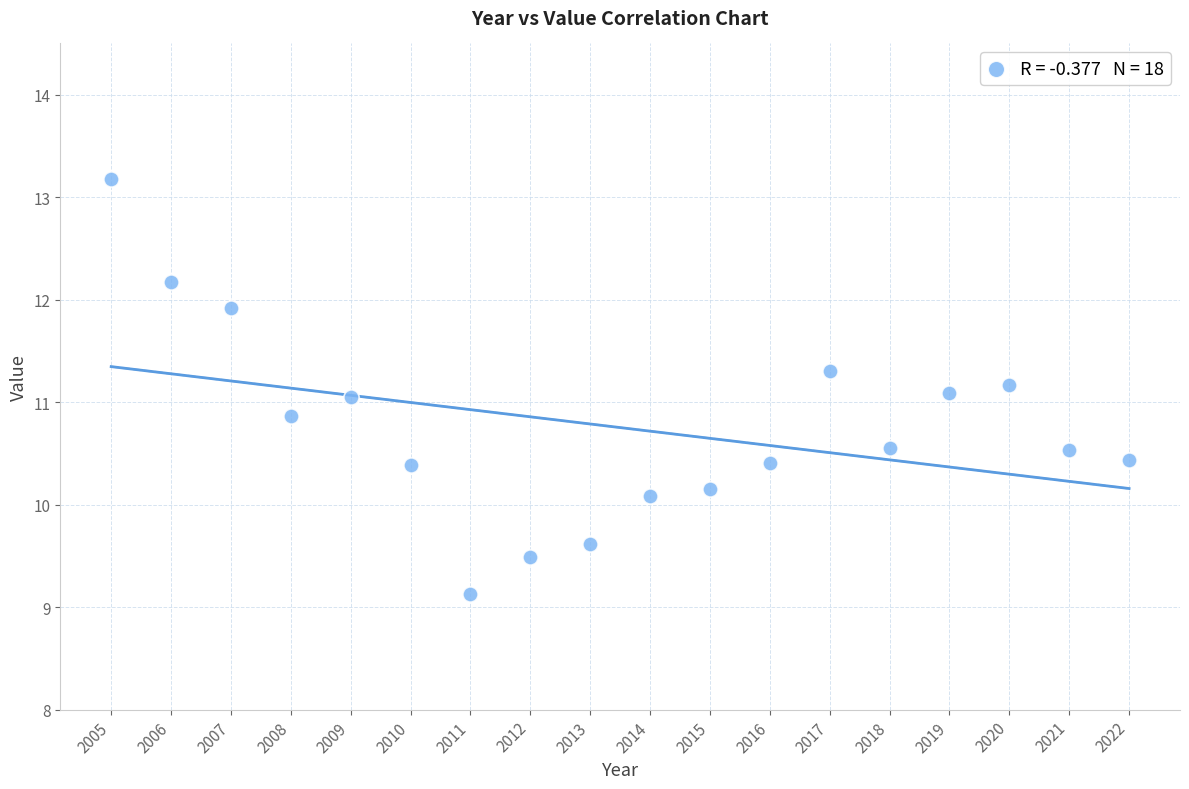

What is the range of X values (max minus min)?

17.0